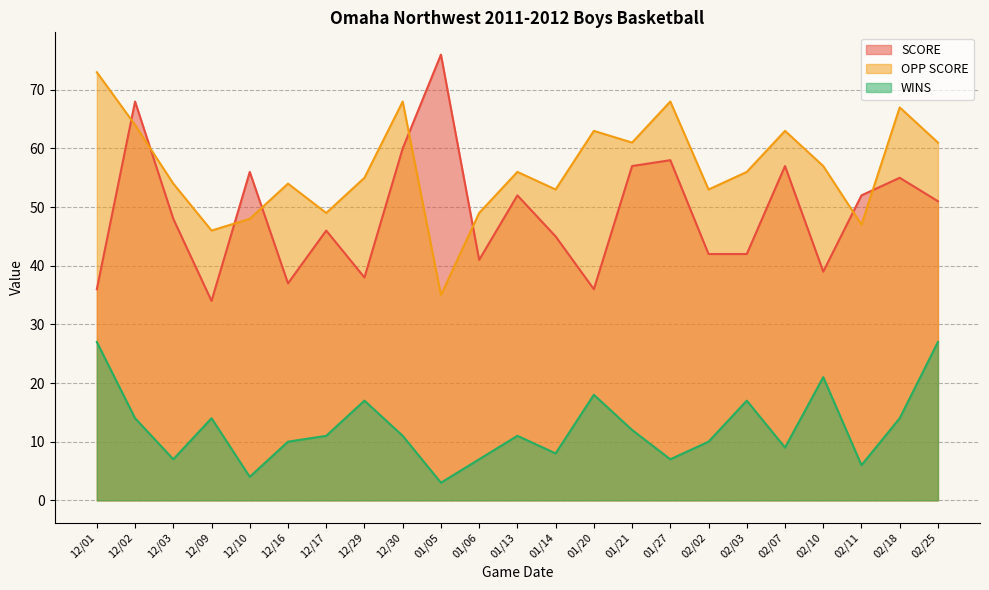

Does the chart display data point markers on the line(s)?

No